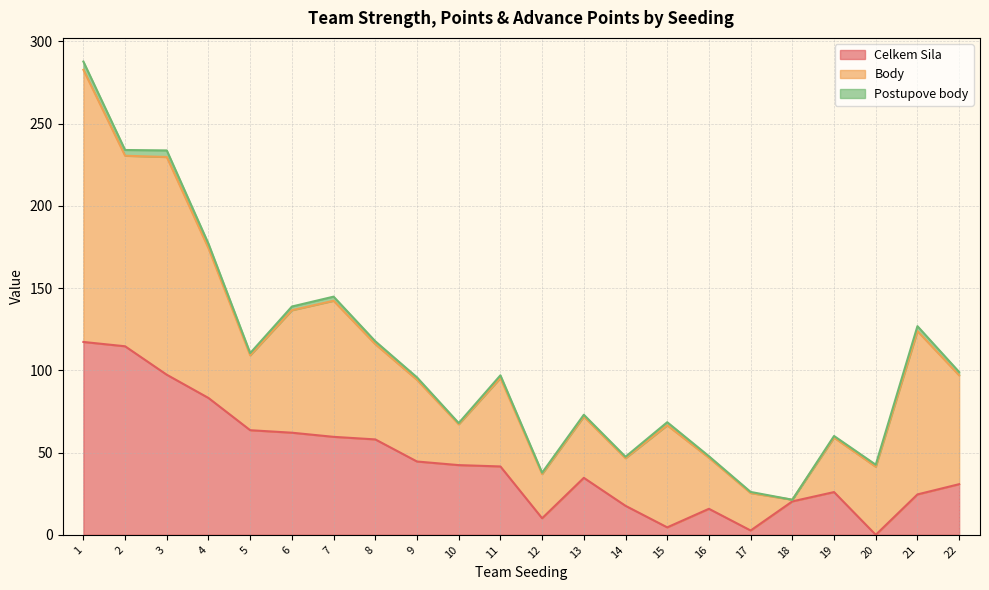

In Celkem Sila, how many points are higher than both neighbors (excluding endpoints)?

3